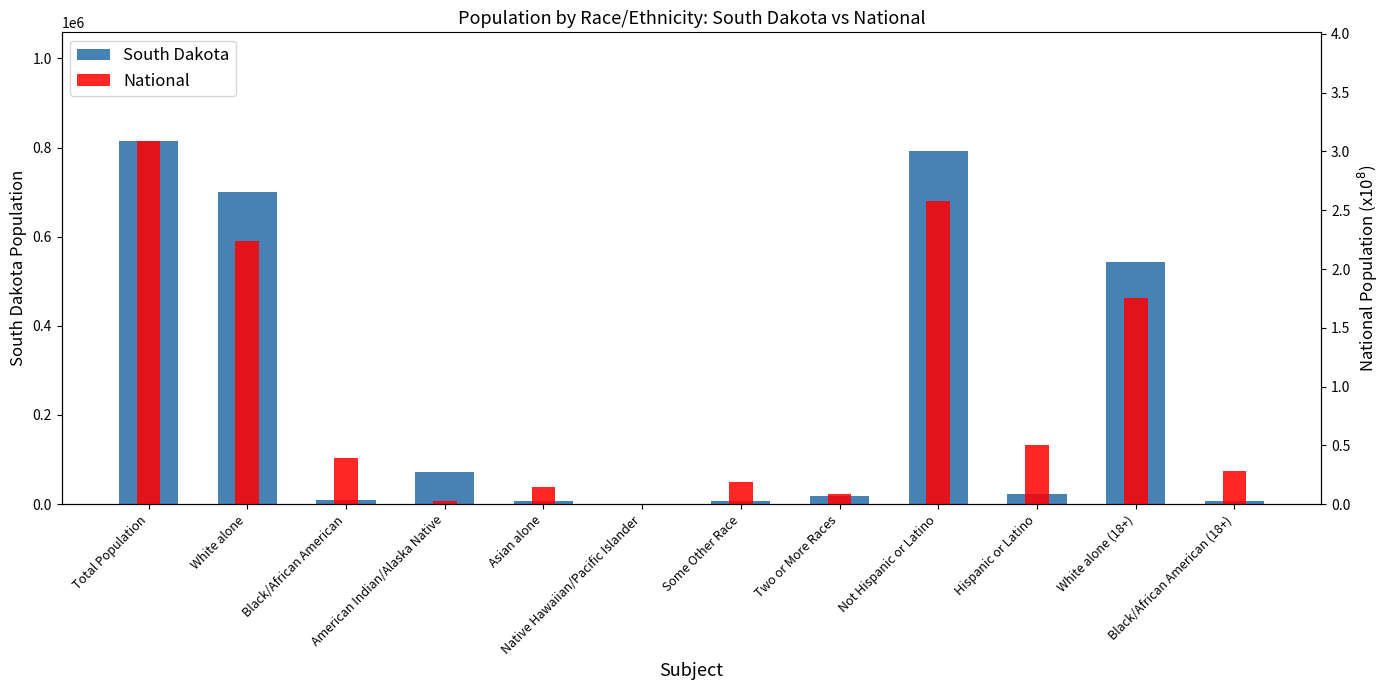

Are the bars grouped side by side (vs. stacked)?

Yes